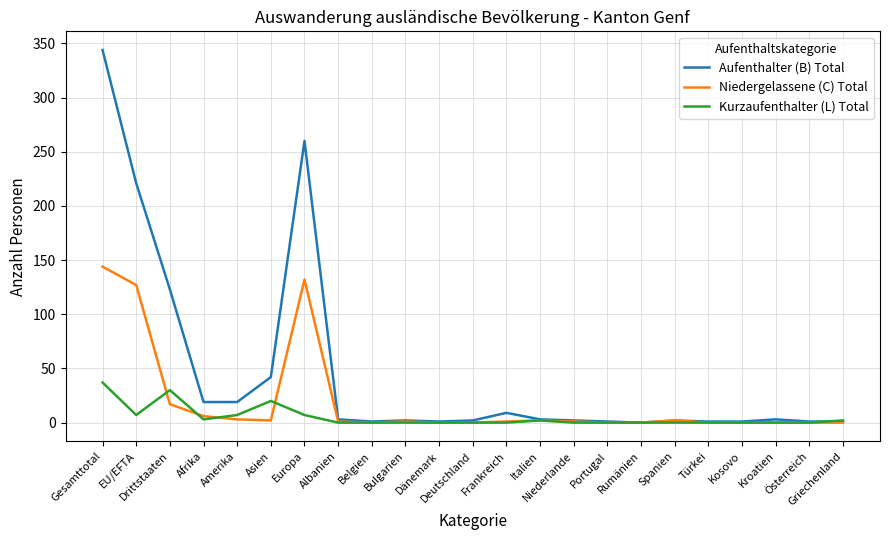

Rank the series by their average value, from lowest to highest.

Kurzaufenthalter (L) Total, Niedergelassene (C) Total, Aufenthalter (B) Total